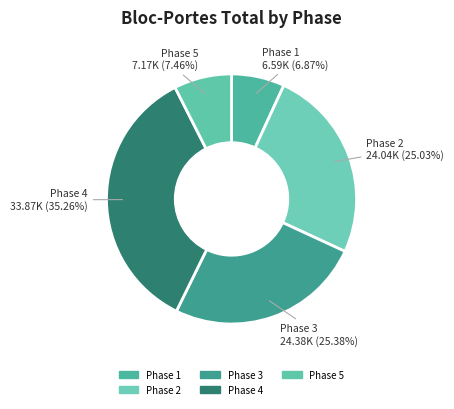

To the nearest percent, what portion does Phase 5 represent?

7%